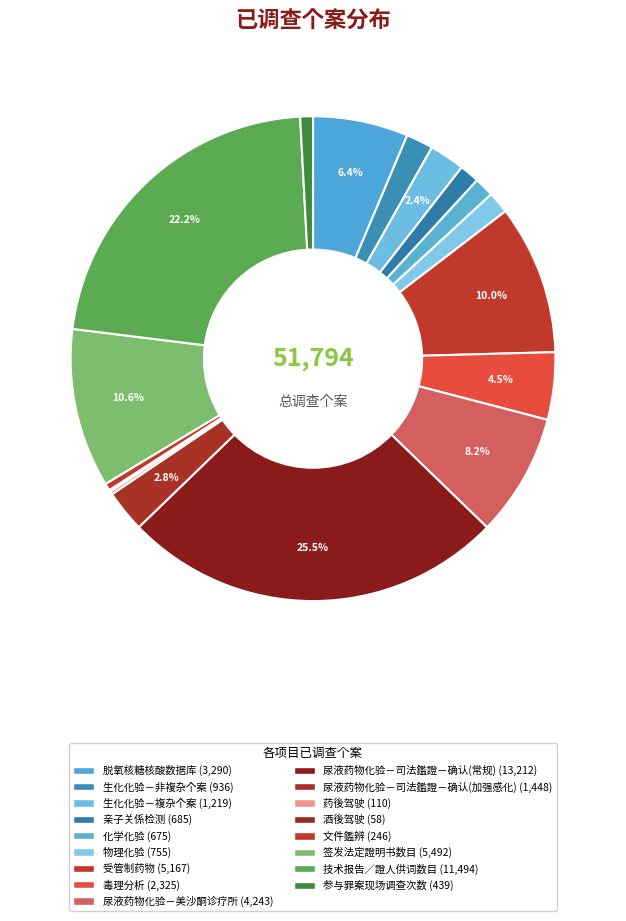

To the nearest percent, what is the average slice percentage?

6%